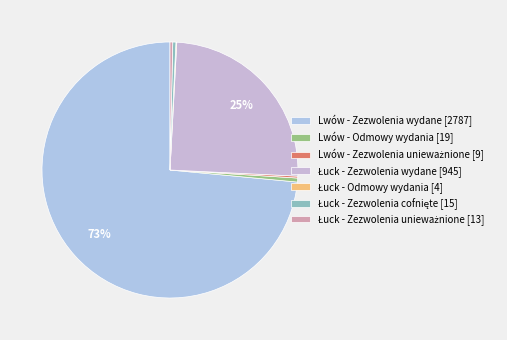

How many slices are in this pie chart?

7